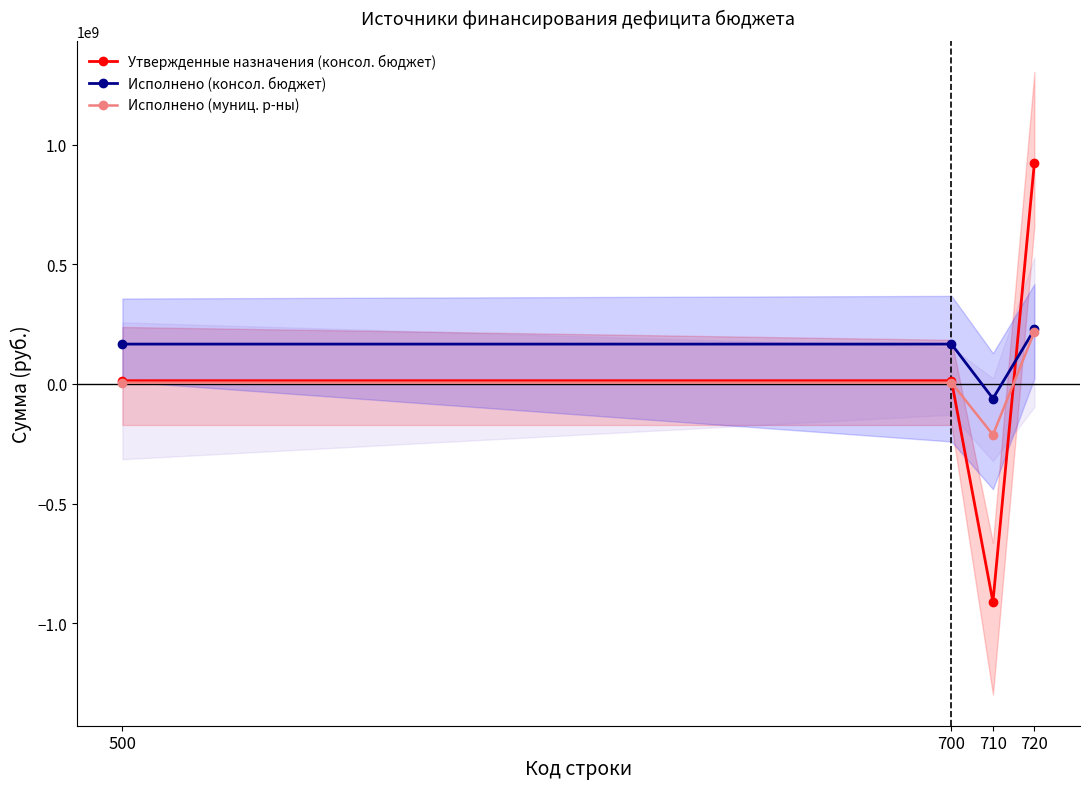

The value of Утвержденные назначения (консол. бюджет) at 700 is 13370870.9. True or false?

True